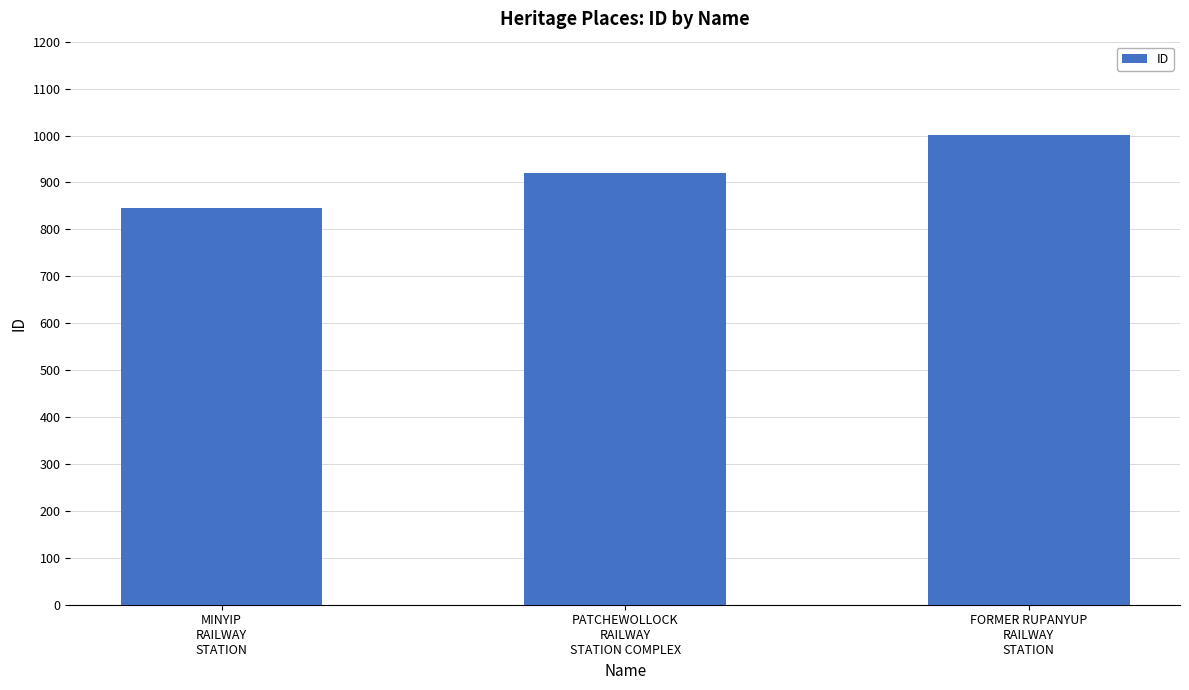

What is the ratio of the value at FORMER RUPANYUP
RAILWAY
STATION to the value at PATCHEWOLLOCK
RAILWAY
STATION COMPLEX?

1.1